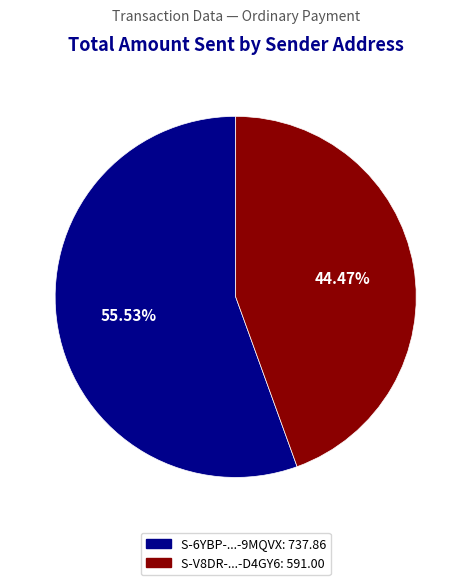

Is there a majority slice in this chart?

Yes